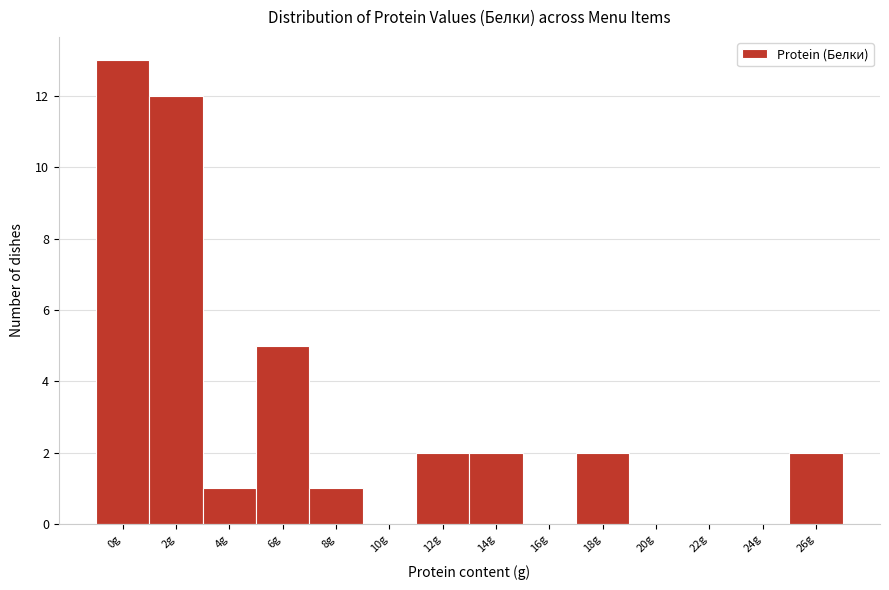

Reading left to right, what are all the values shown in this chart?

0g=13	2g=12	4g=1	6g=5	8g=1	10g=0	12g=2	14g=2	16g=0	18g=2	20g=0	22g=0	24g=0	26g=2